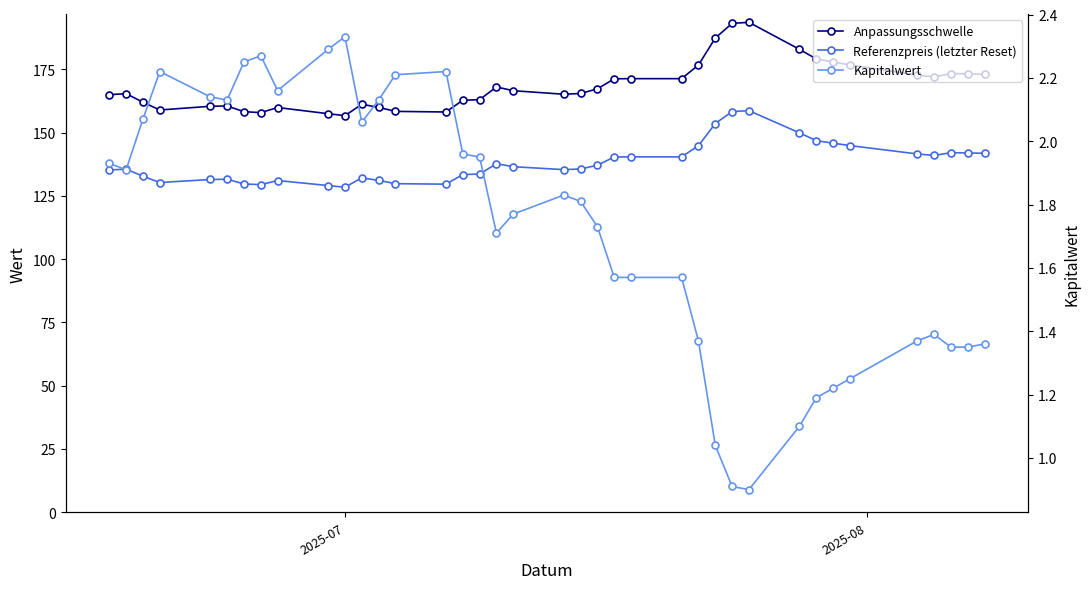

True or false: Anpassungsschwelle and Referenzpreis (letzter Reset) intersect in this chart.

False